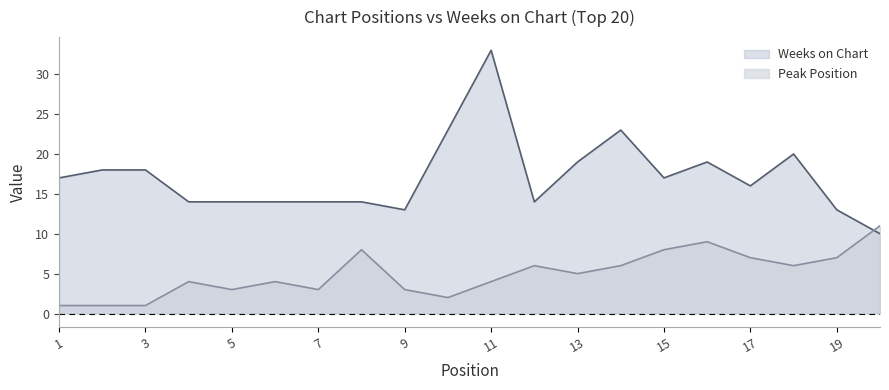

In Weeks on Chart, how many points are higher than both neighbors (excluding endpoints)?

4